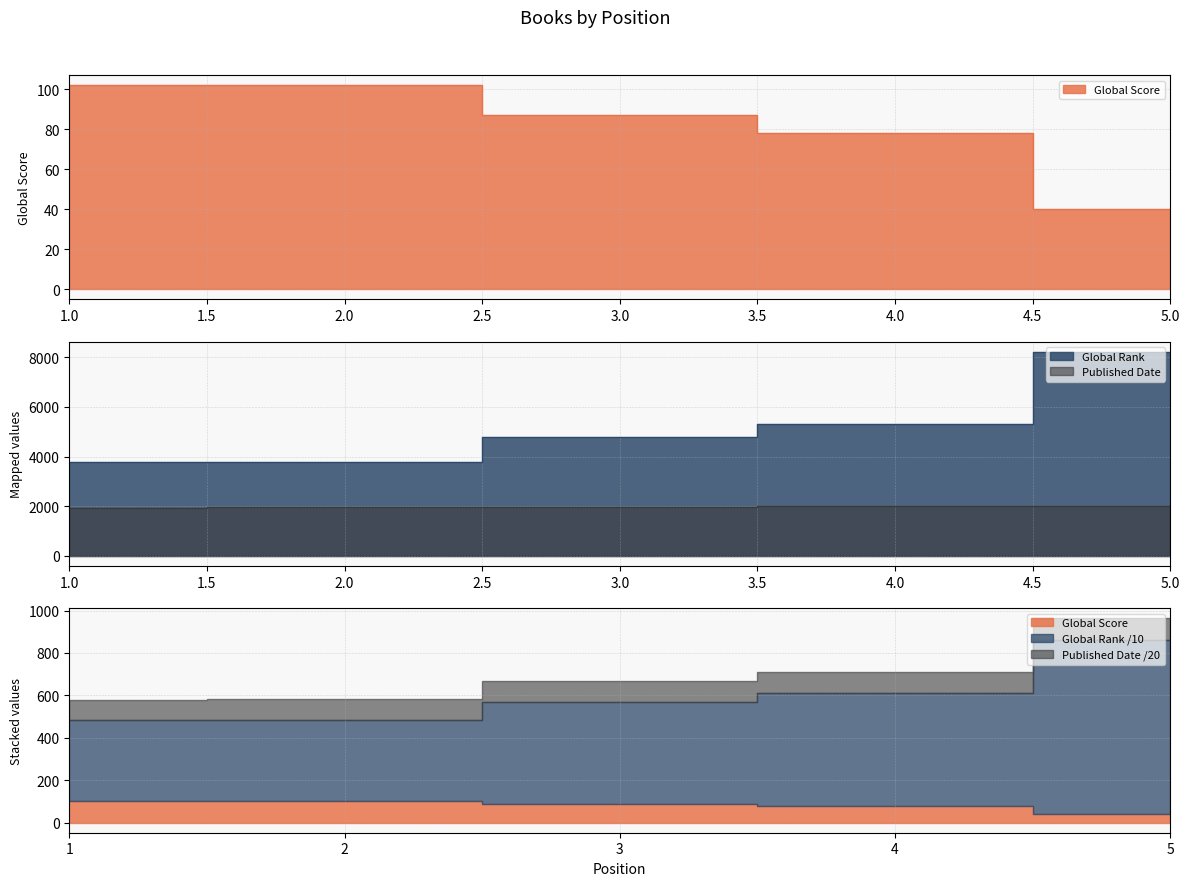

At 3, list the series in order from smallest to largest.

Global Score, Published Date, Global Rank